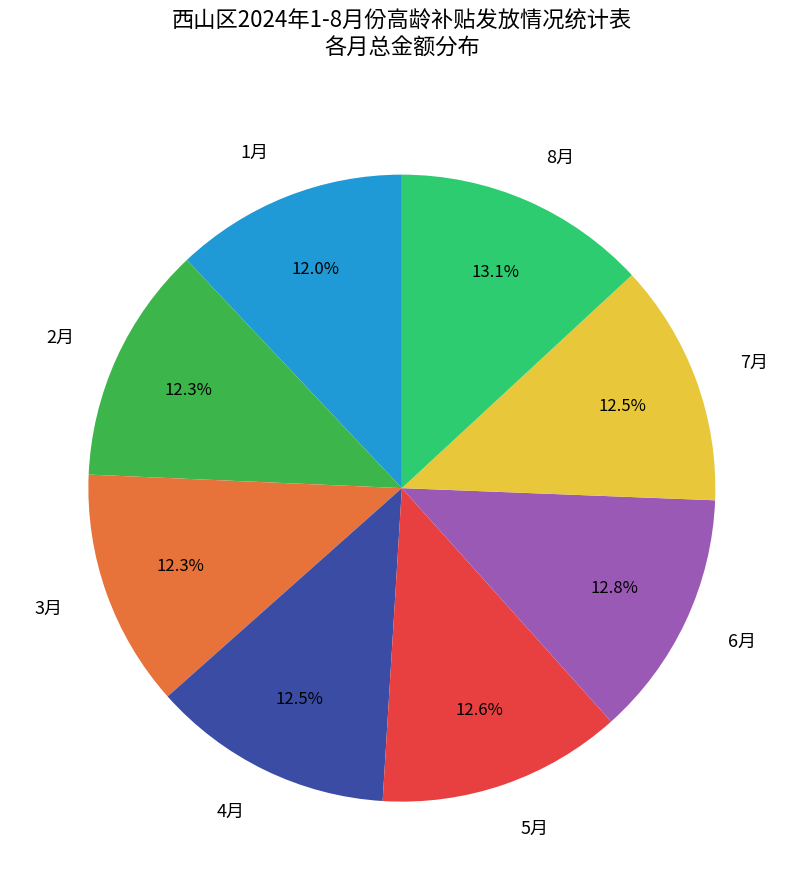

Approximately how many times larger is the value at 5月 compared to 2月?

1.0